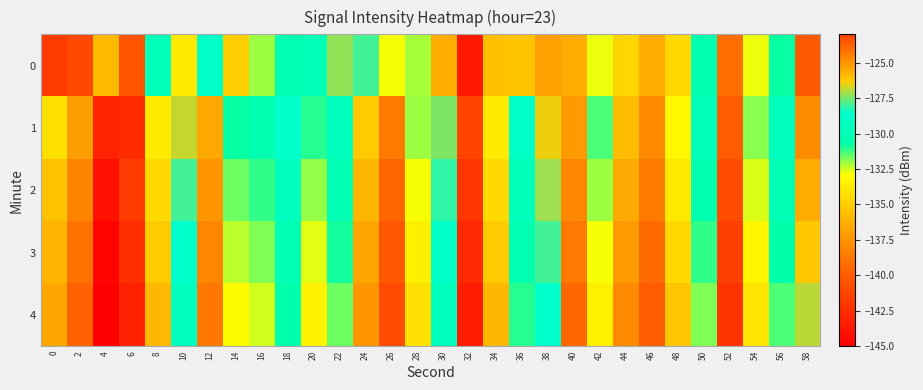

At how many categories does at least one series exceed -132?

18